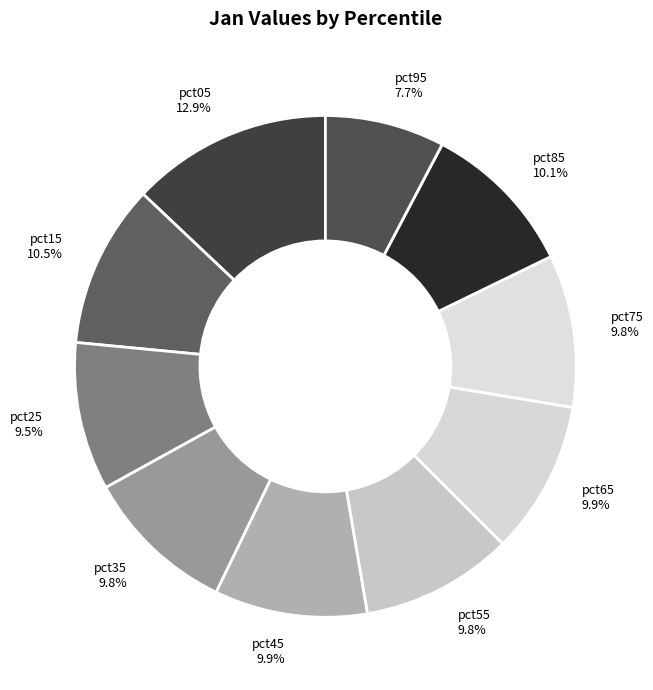

What portion of the pie excludes pct45 9.9%?

90.1%